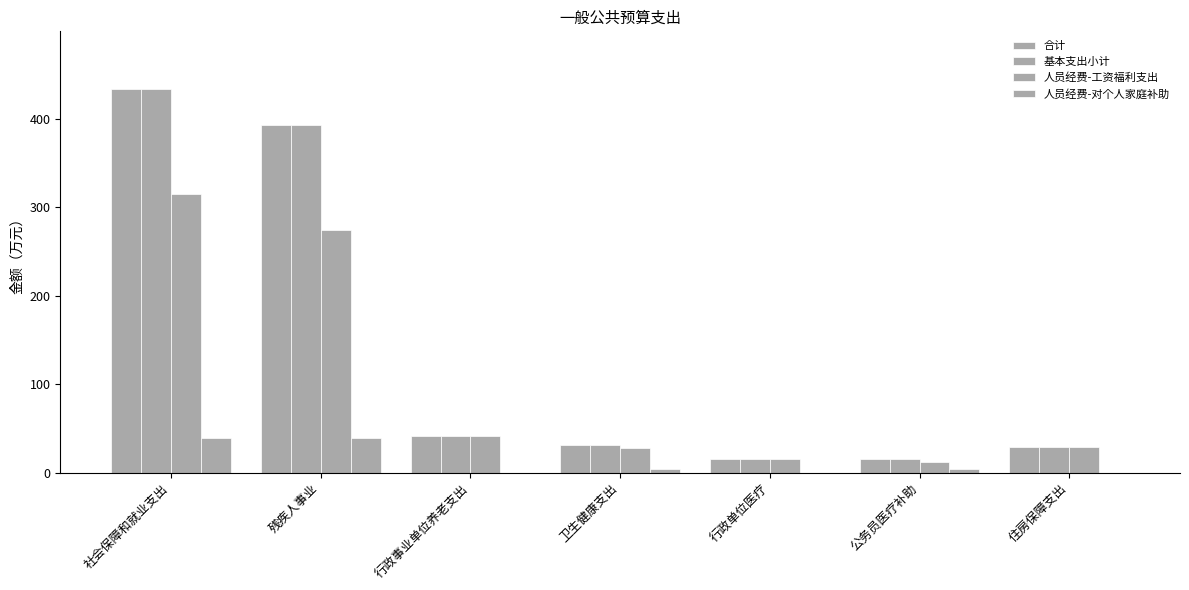

Rank the series at 卫生健康支出 from lowest to highest value.

人员经费-对个人家庭补助, 人员经费-工资福利支出, 合计, 基本支出小计